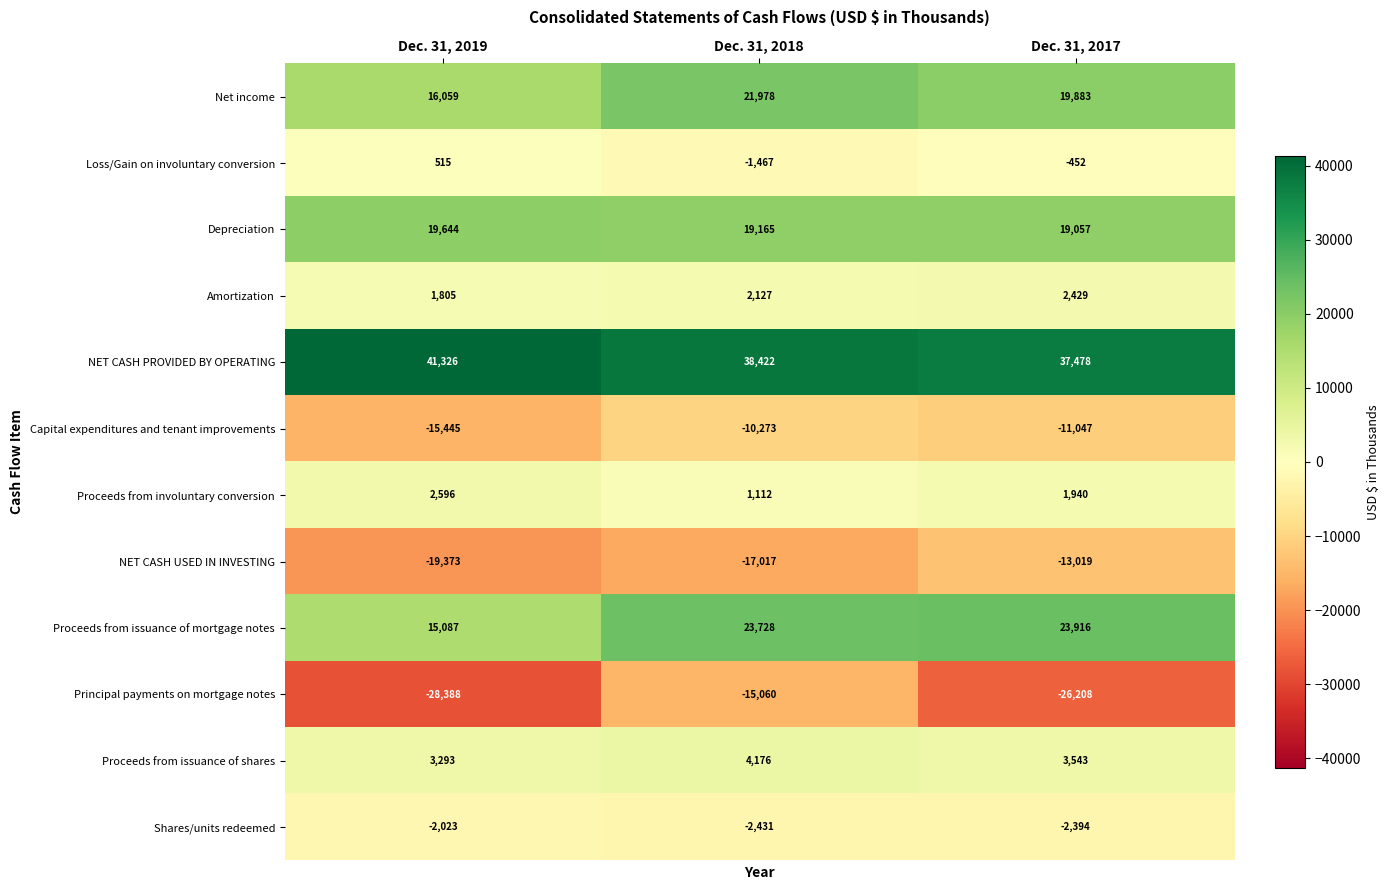

The Depreciation series shows 19165 at Dec. 31, 2018. True or false?

True